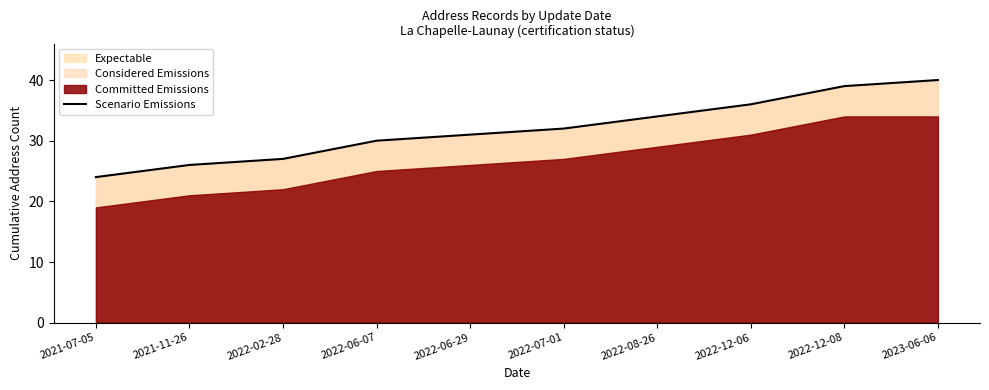

At which label does the data first exceed 32?

2022-08-26